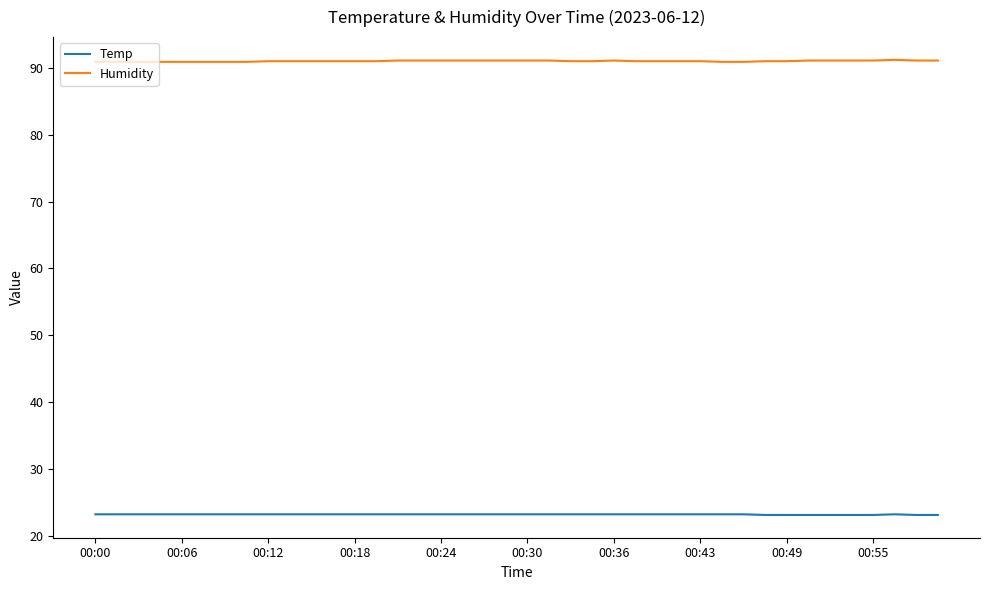

What is the greatest value displayed?

91.2